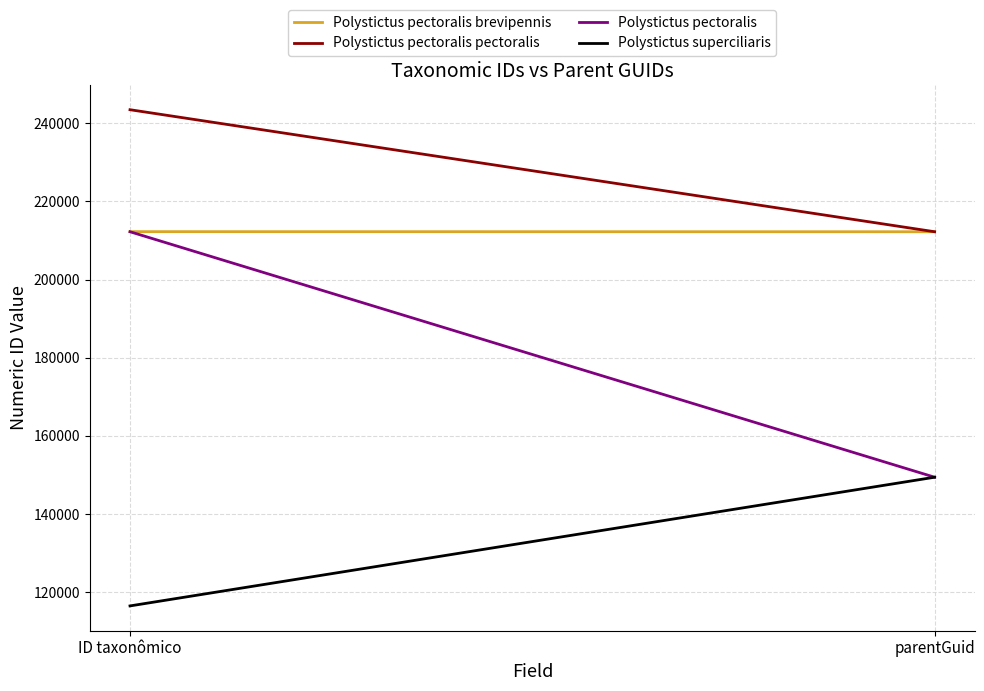

Reading left to right, extract all data points from this chart.

Polystictus pectoralis brevipennis: 212279	212254
Polystictus pectoralis pectoralis: 243483	212254
Polystictus pectoralis: 212254	149434
Polystictus superciliaris: 116498	149434